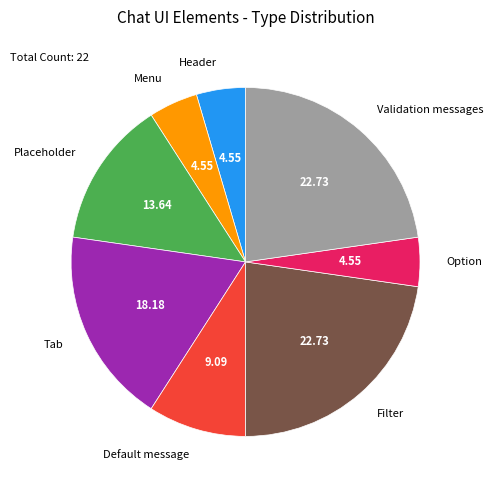

Is there a majority slice in this chart?

No